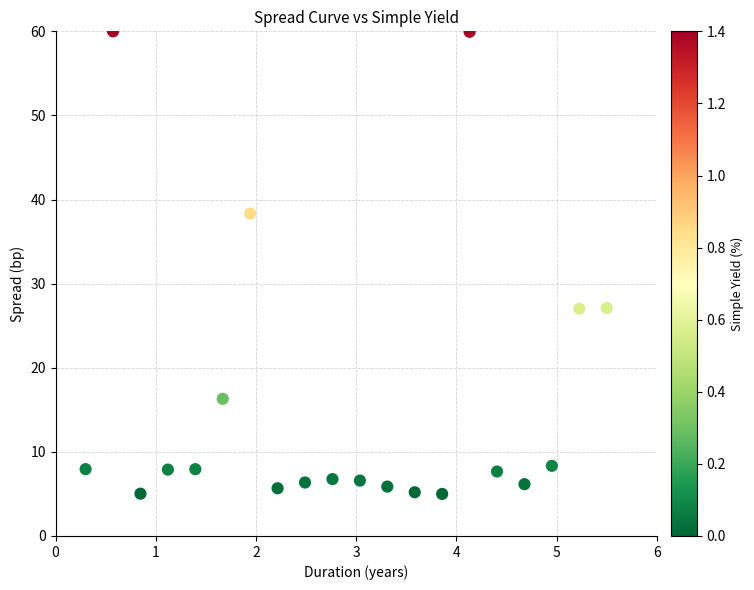

What is the range of Y values (max minus min)?

55.0